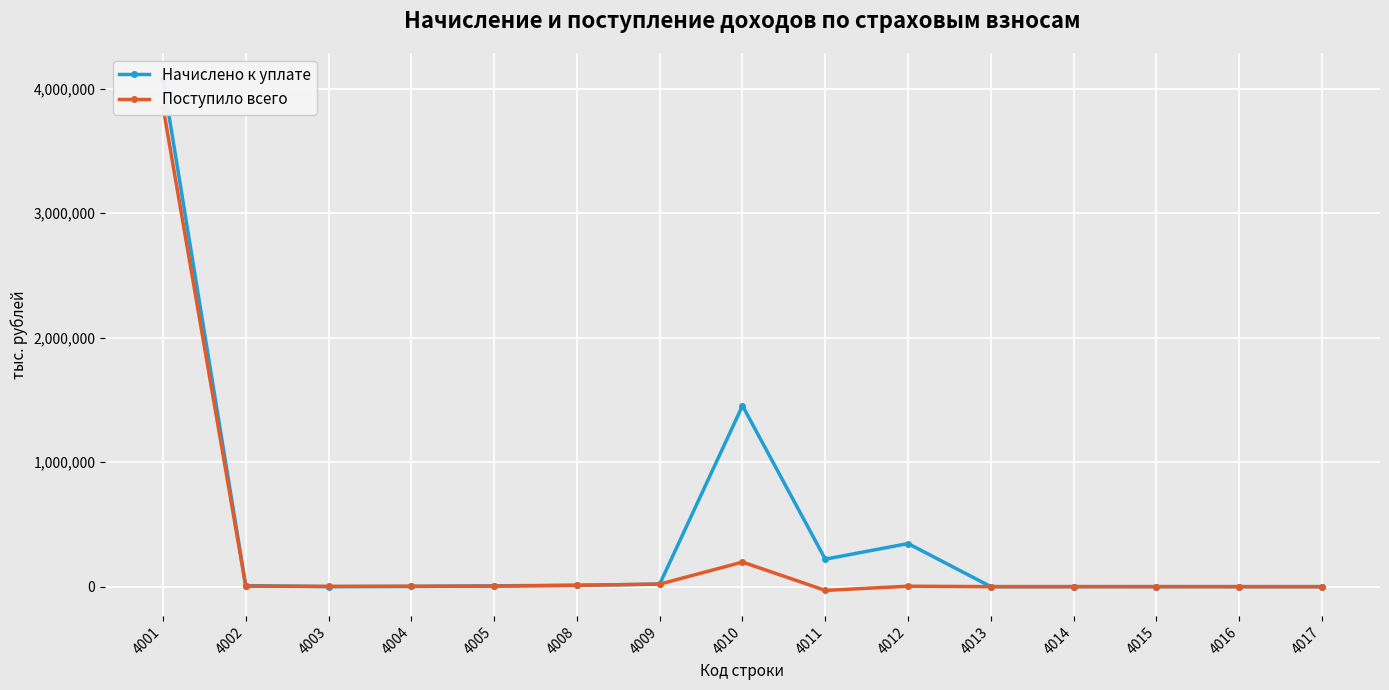

Reading right to left, extract all data points from this chart.

Начислено к уплате: 4017=101	4016=1	4015=431	4014=0	4013=0	4012=346218	4011=220782	4010=1453777	4009=20342	4008=10836	4005=6578	4004=1493	4003=57	4002=8204	4001=4082299
Поступило всего: 4017=-224	4016=-25	4015=-5	4014=-1	4013=-9	4012=3517	4011=-30147	4010=197357	4009=20184	4008=10742	4005=3848	4004=3243	4003=2162	4002=3667	4001=3857513